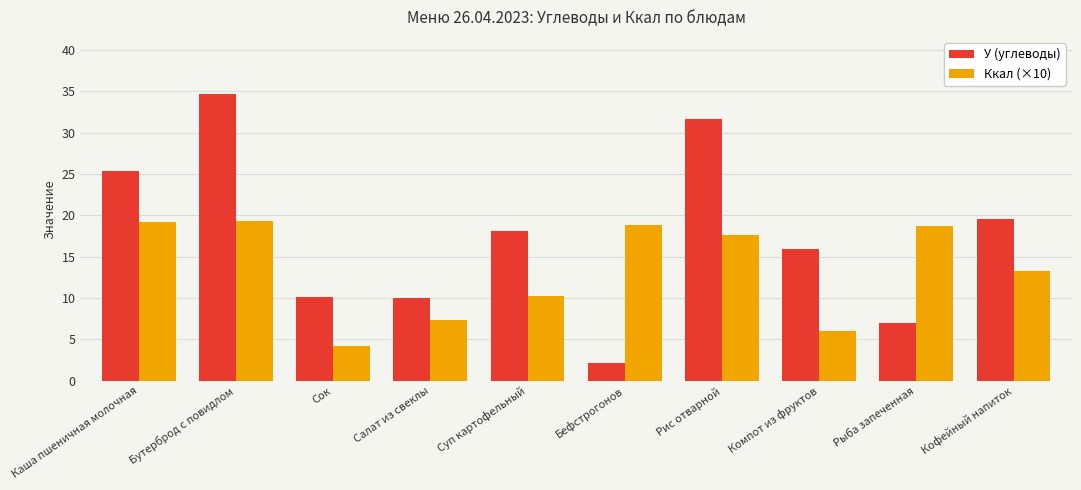

What is the value of the У (углеводы) bar at the 2nd from the left?

34.7